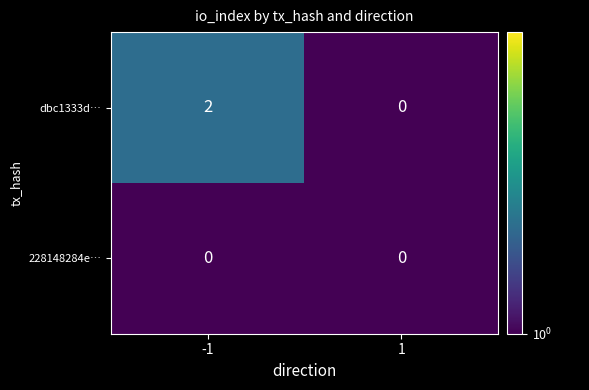

List the series in order of their peak value, lowest first.

228148284e…, dbc1333d…